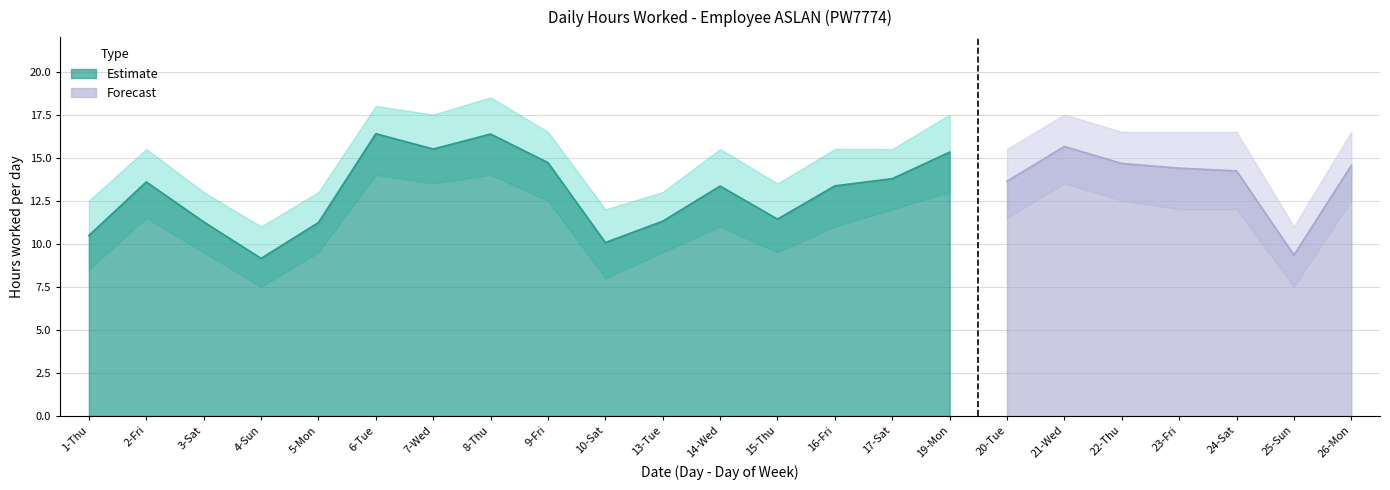

What is the label of the 16th point from the right?

8-Thu